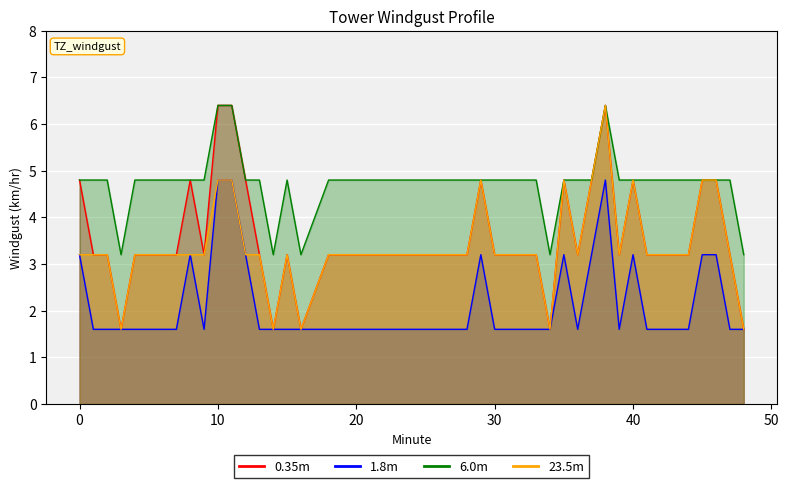

Which series has the widest spread of values?

0.35m